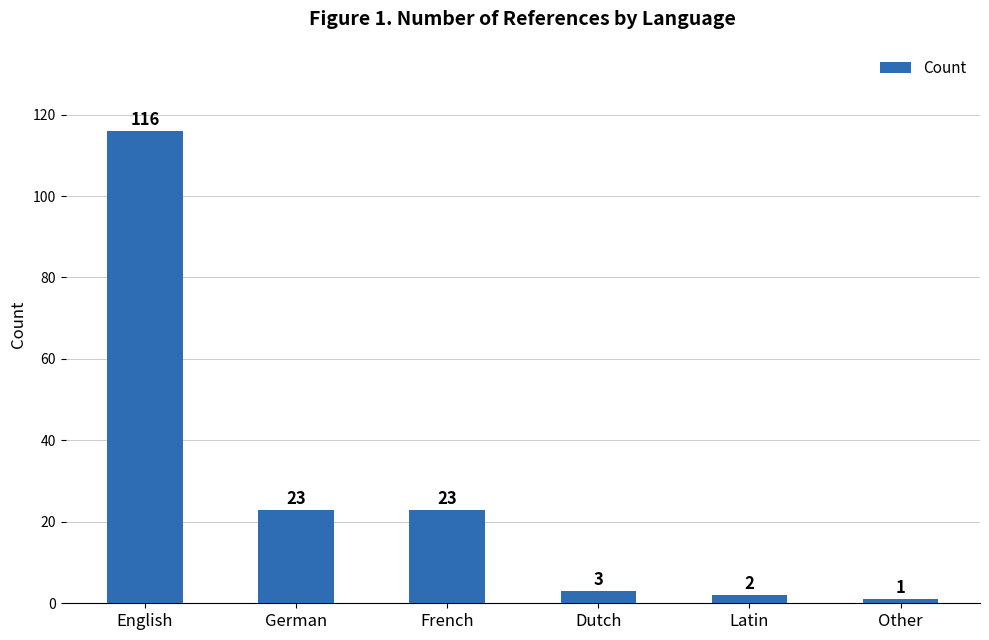

Which has a higher value, French or English?

English